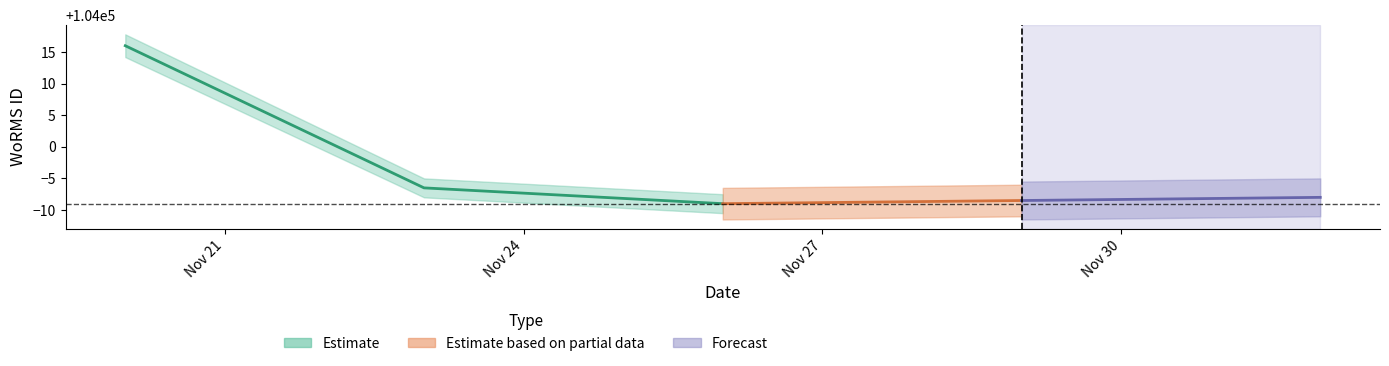

Is it true that the value at 2004-11-26 is 136232.1?

False